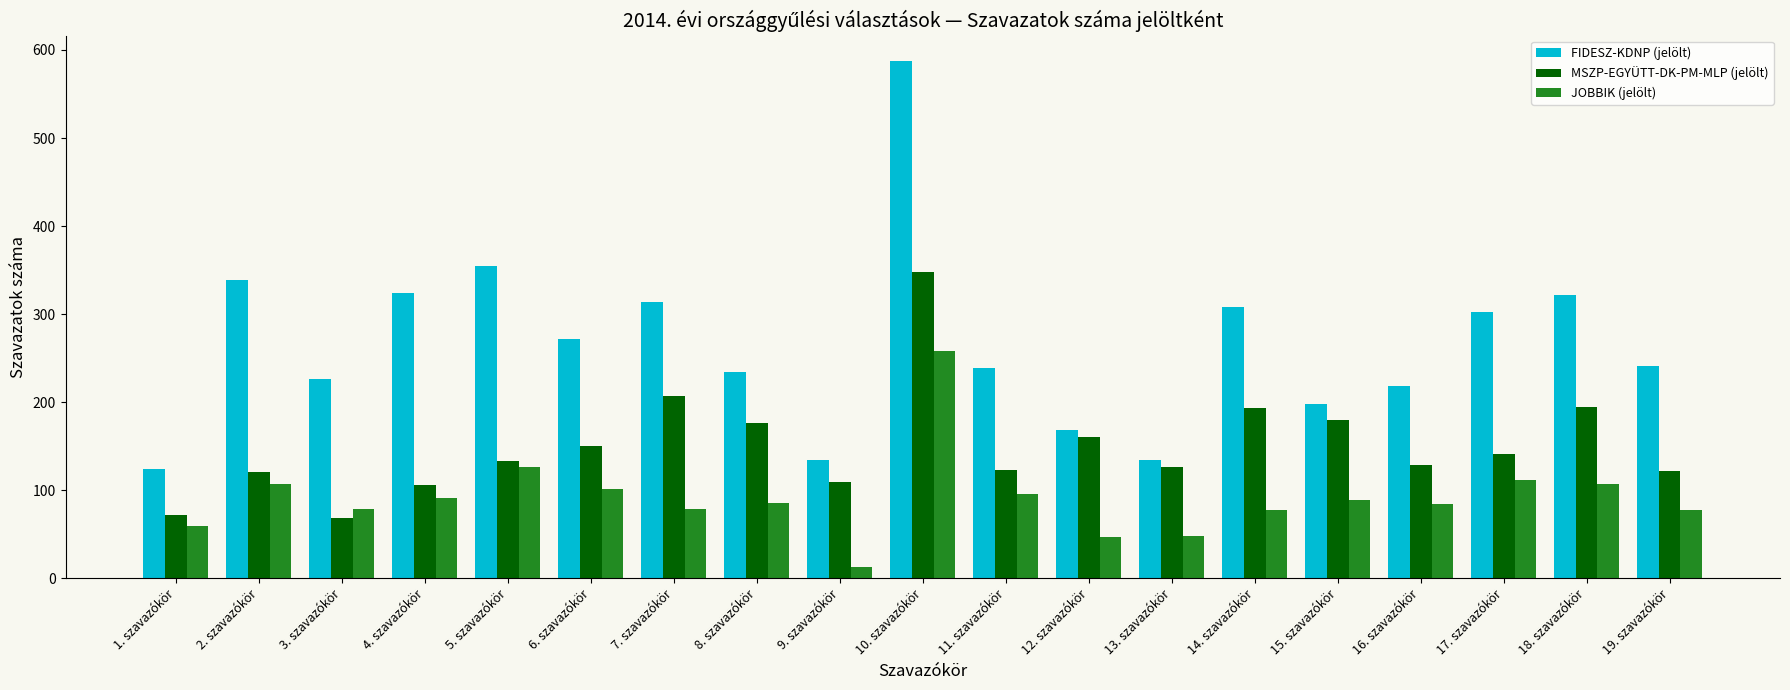

At 1. szavazókör, list the series in order from largest to smallest.

FIDESZ-KDNP (jelölt), MSZP-EGYÜTT-DK-PM-MLP (jelölt), JOBBIK (jelölt)